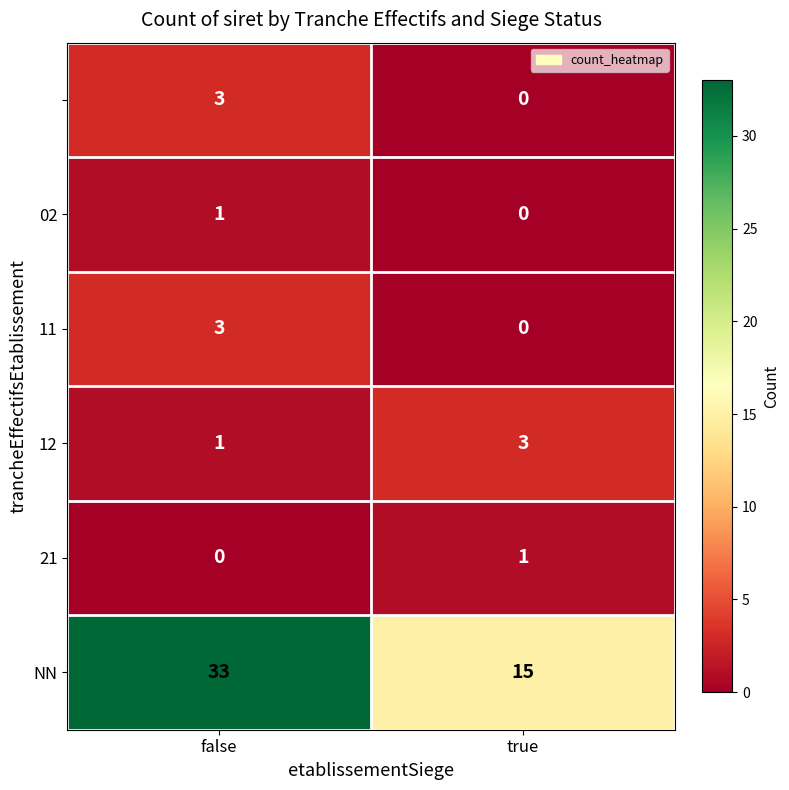

What is the total value across all series at true?

19